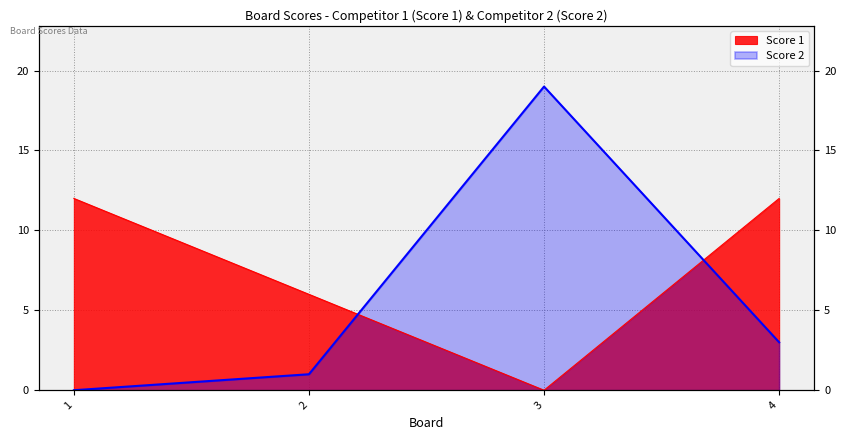

Rank the series by their average value, from highest to lowest.

Score 1, Score 2